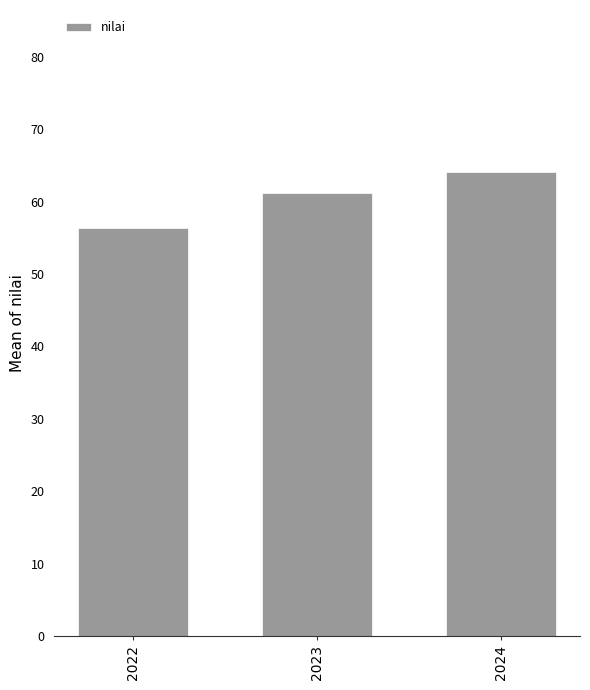

What is the greatest value displayed?

64.1